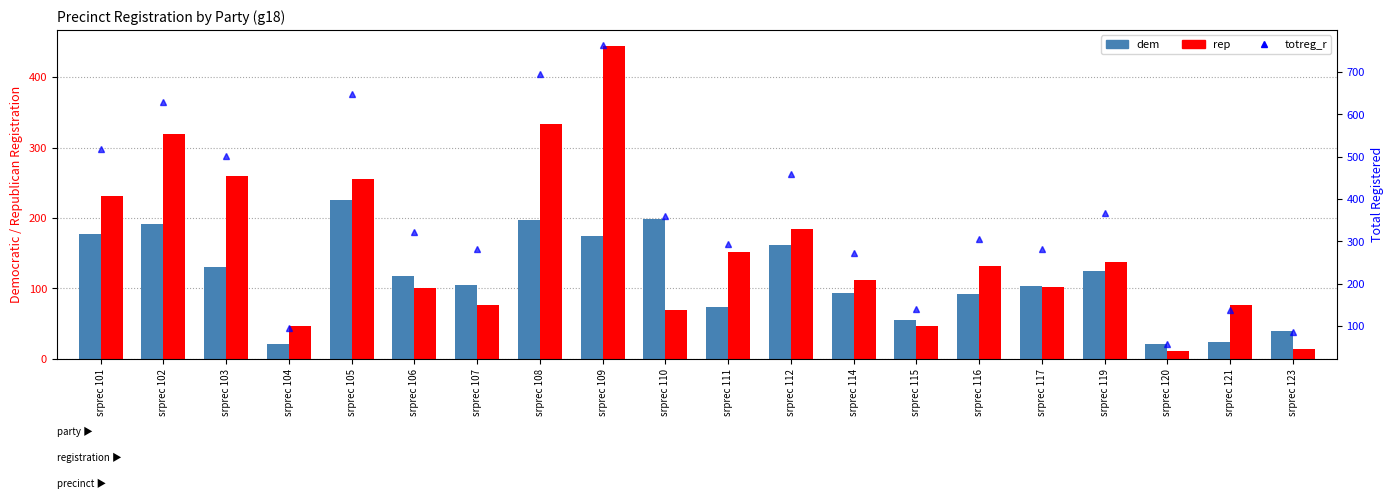

At how many categories does at least one series exceed 109?

17